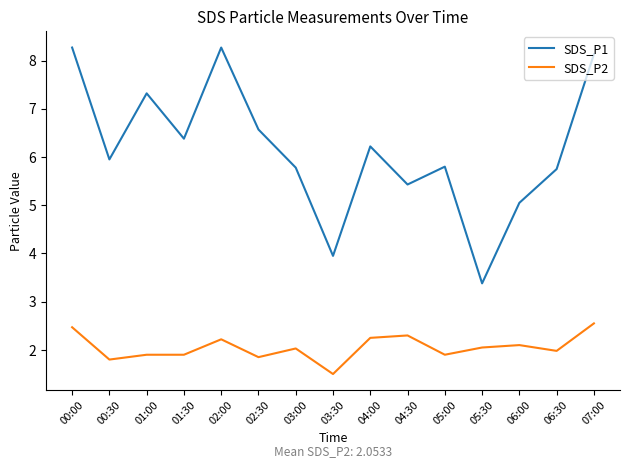

The value of SDS_P1 at 01:00 is 7.3. True or false?

True